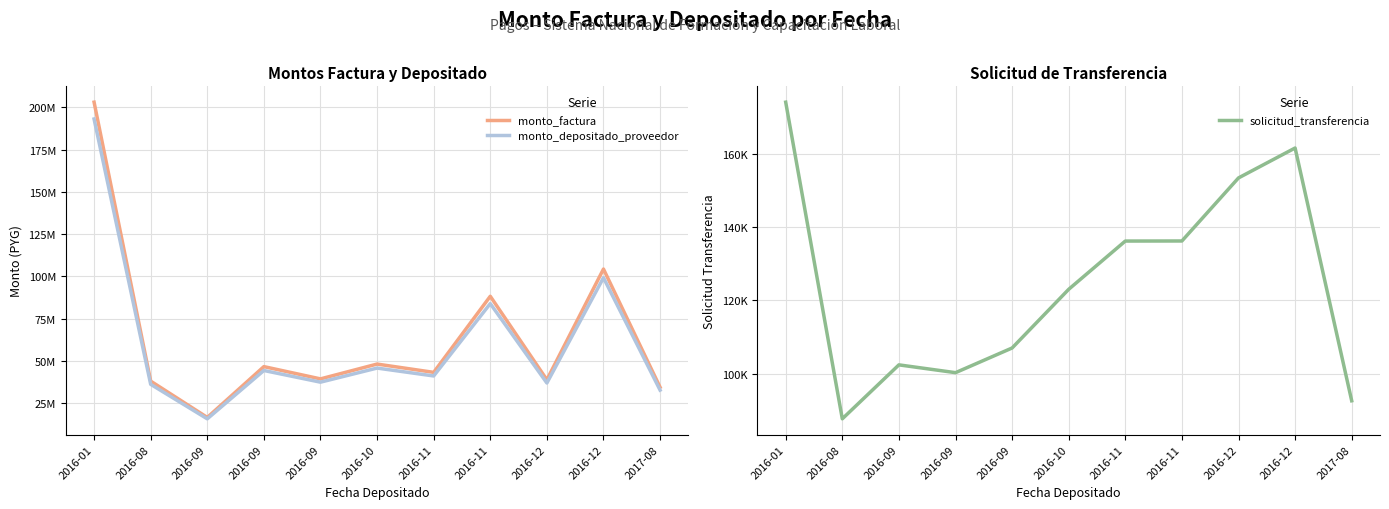

The solicitud_transferencia series shows 153415 at 2016-12. True or false?

True